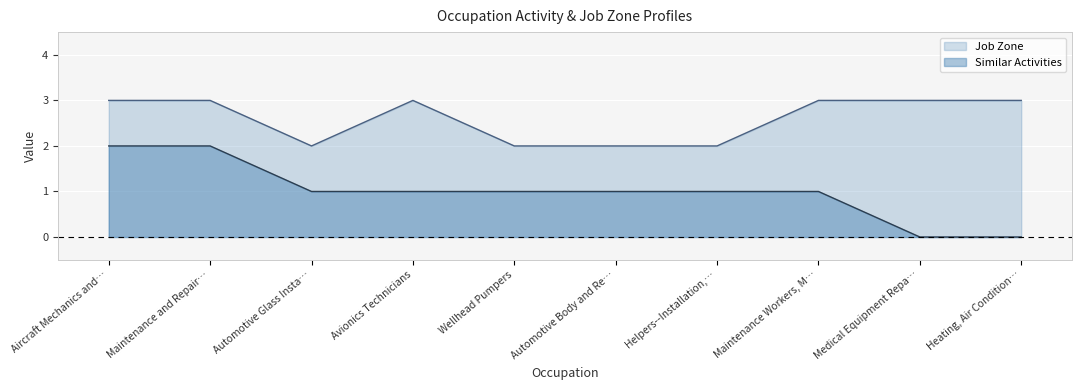

The Job Zone series shows 3 at Wellhead Pumpers. True or false?

False